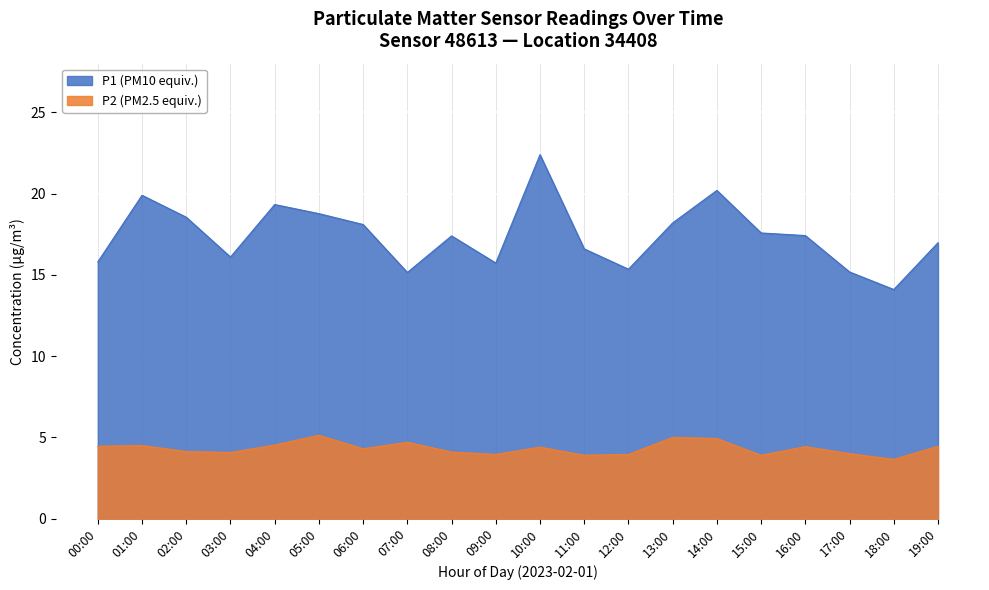

Where is the first local maximum for P2?

01:00